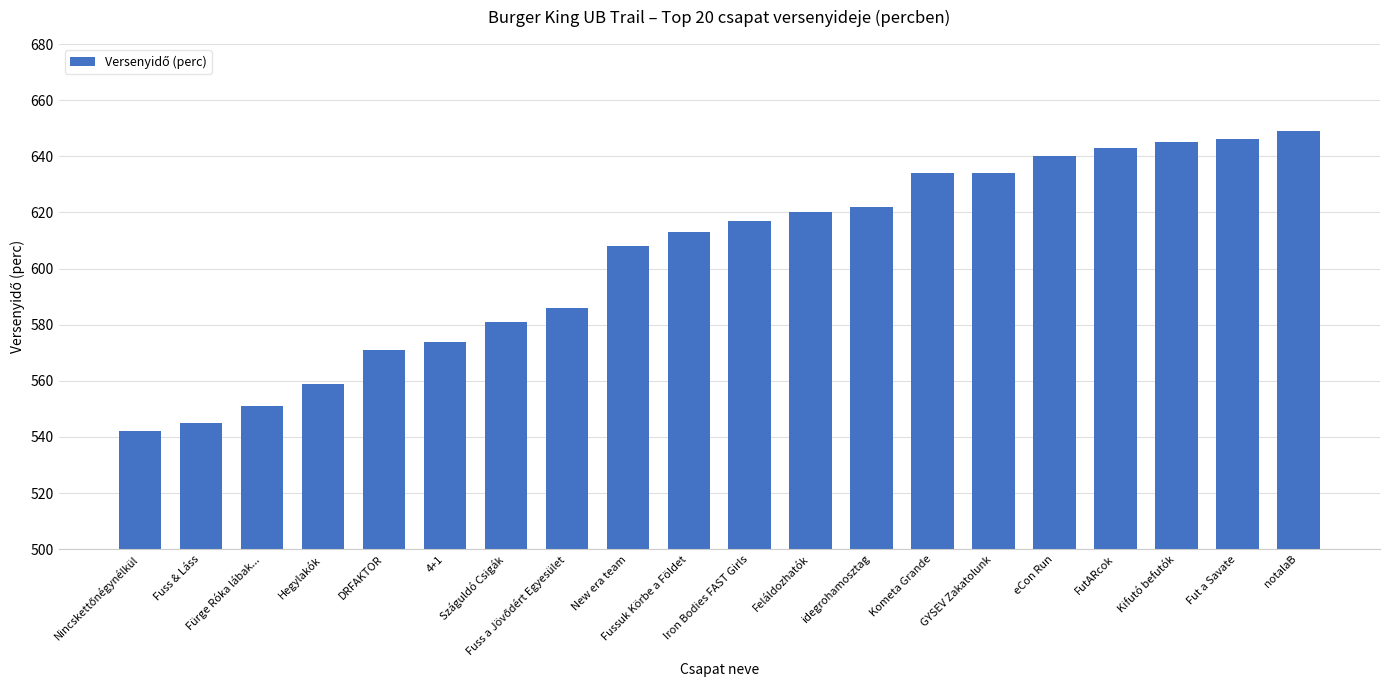

What is the ratio of the value at New era team to the value at Fuss & Láss?

1.1